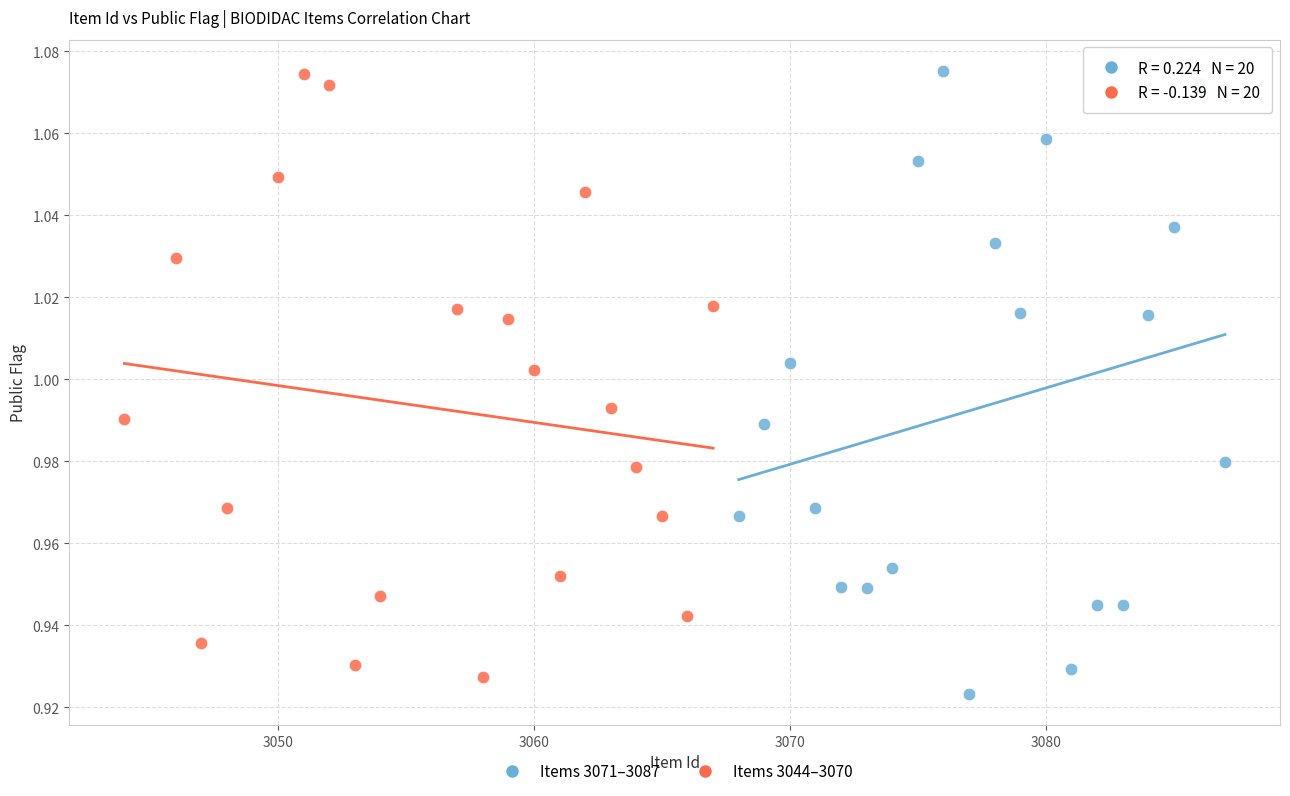

Which series contains the lowest Y value?

Items 3071–3087